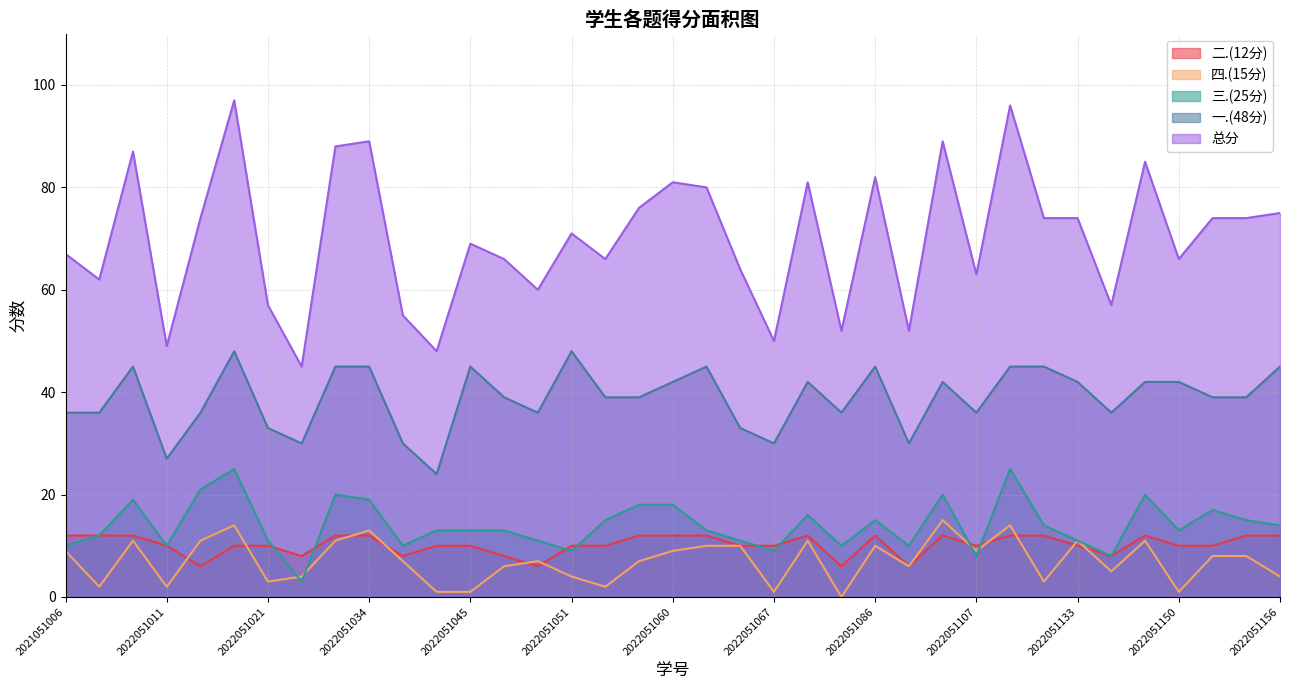

Which series changed the most between 2022051043 and 2022051091?

总分